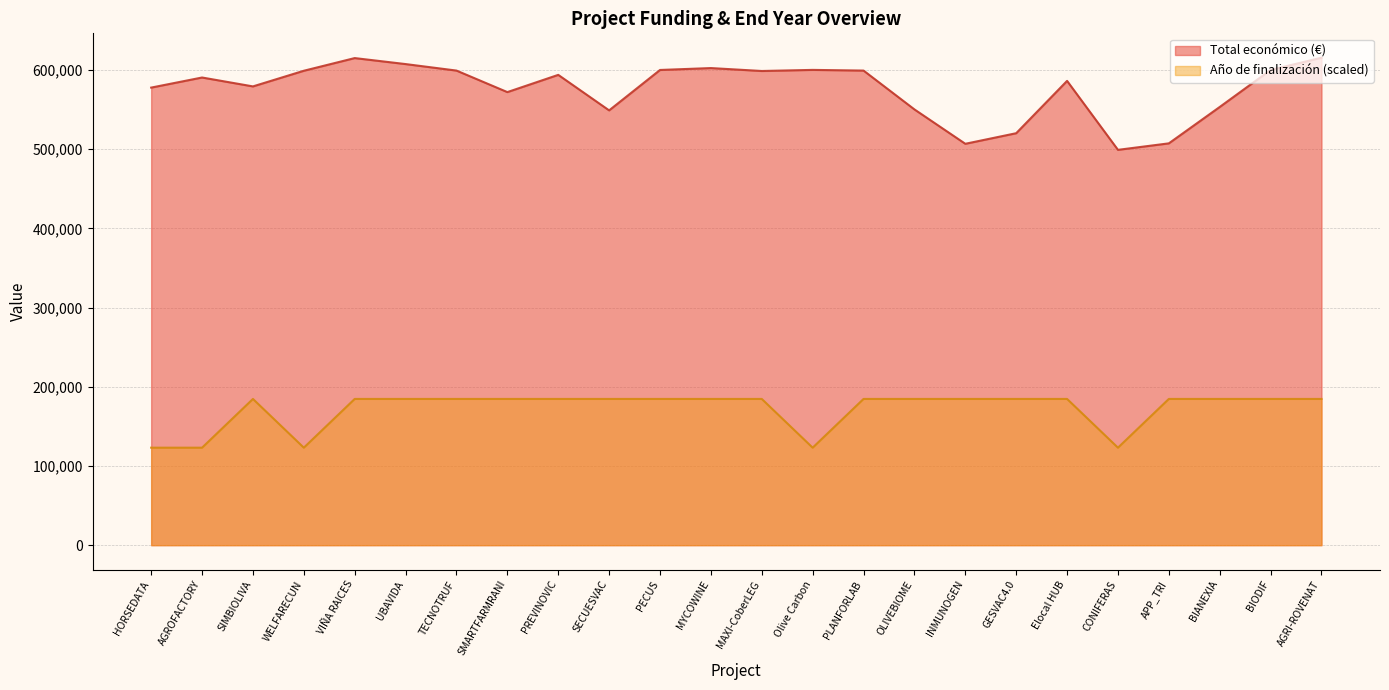

True or false: Año de finalización has a value of 184612.5 at PECUS.

True